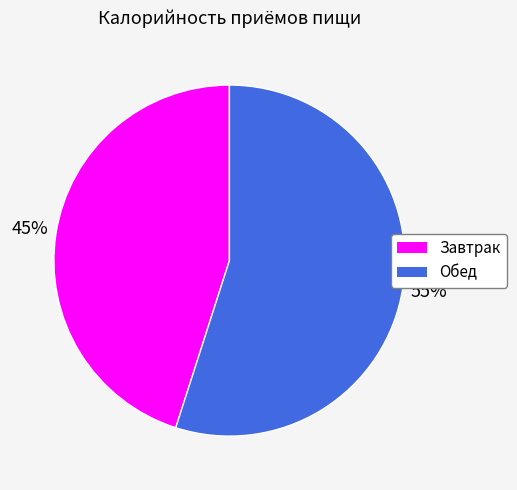

The Обед slice represents 55% of the pie. True or false?

True